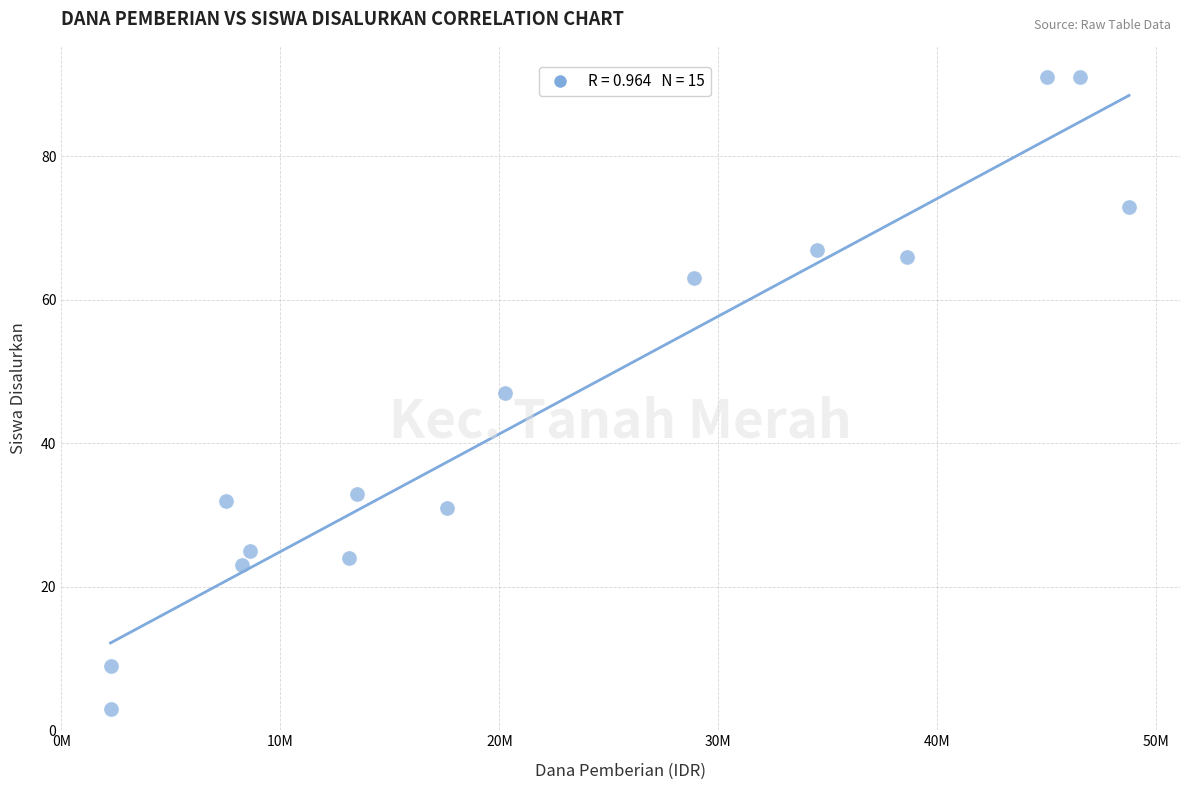

What is the range of Y values (max minus min)?

88